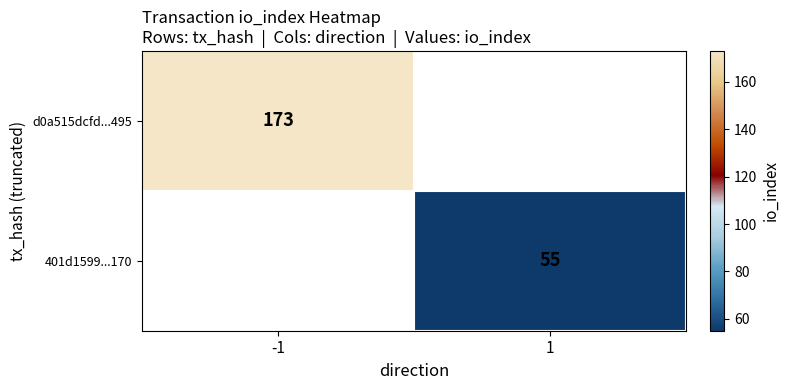

The d0a515dcfd...495 series shows 173 at -1. True or false?

True